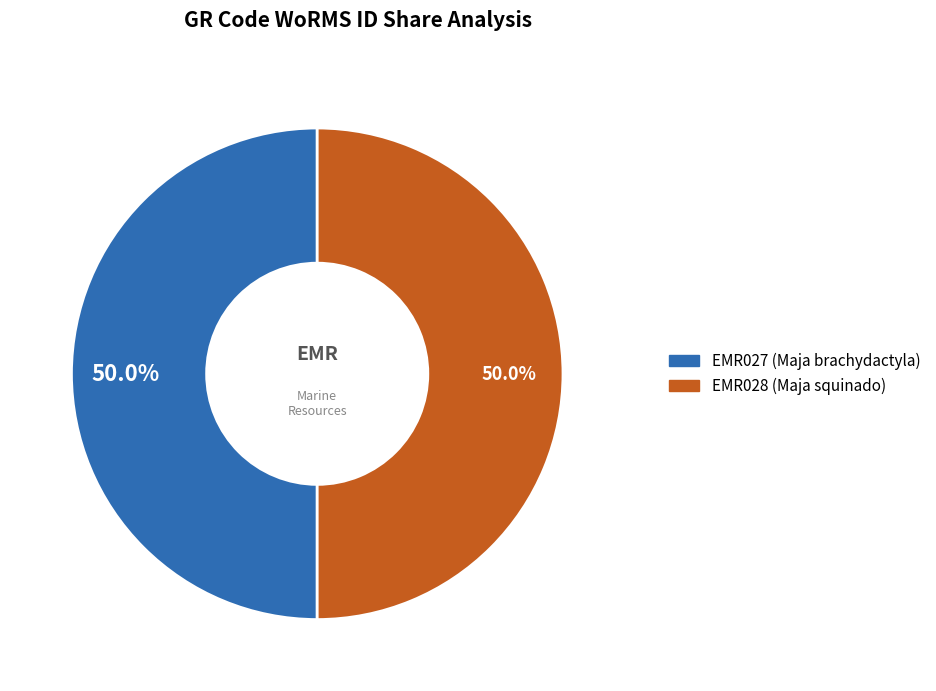

What is the ratio of the value at EMR027 to the value at EMR028?

1.0